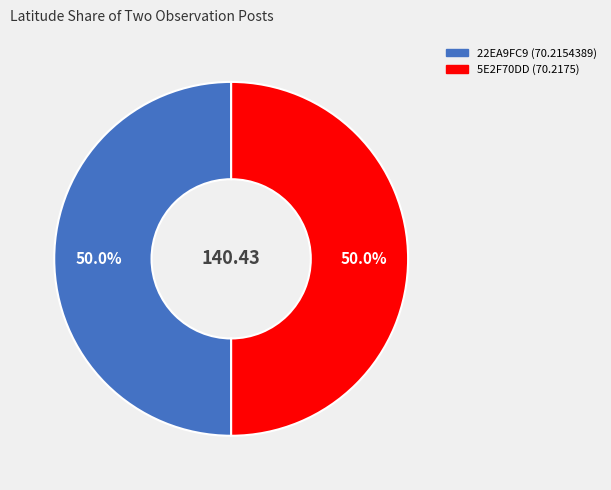

To the nearest percent, what is the average slice percentage?

50%